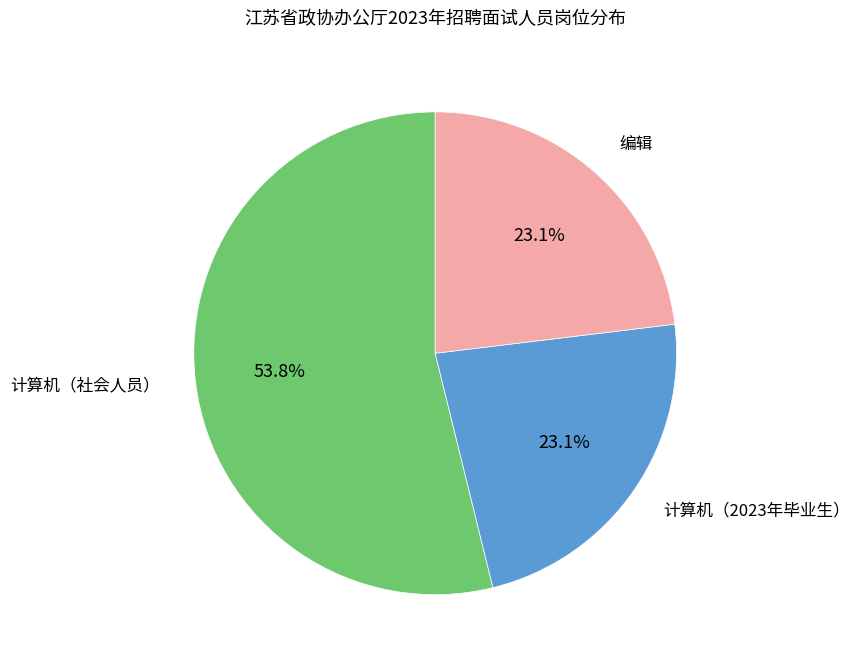

To the nearest percent, what is the difference between the largest and smallest slice percentages?

31%